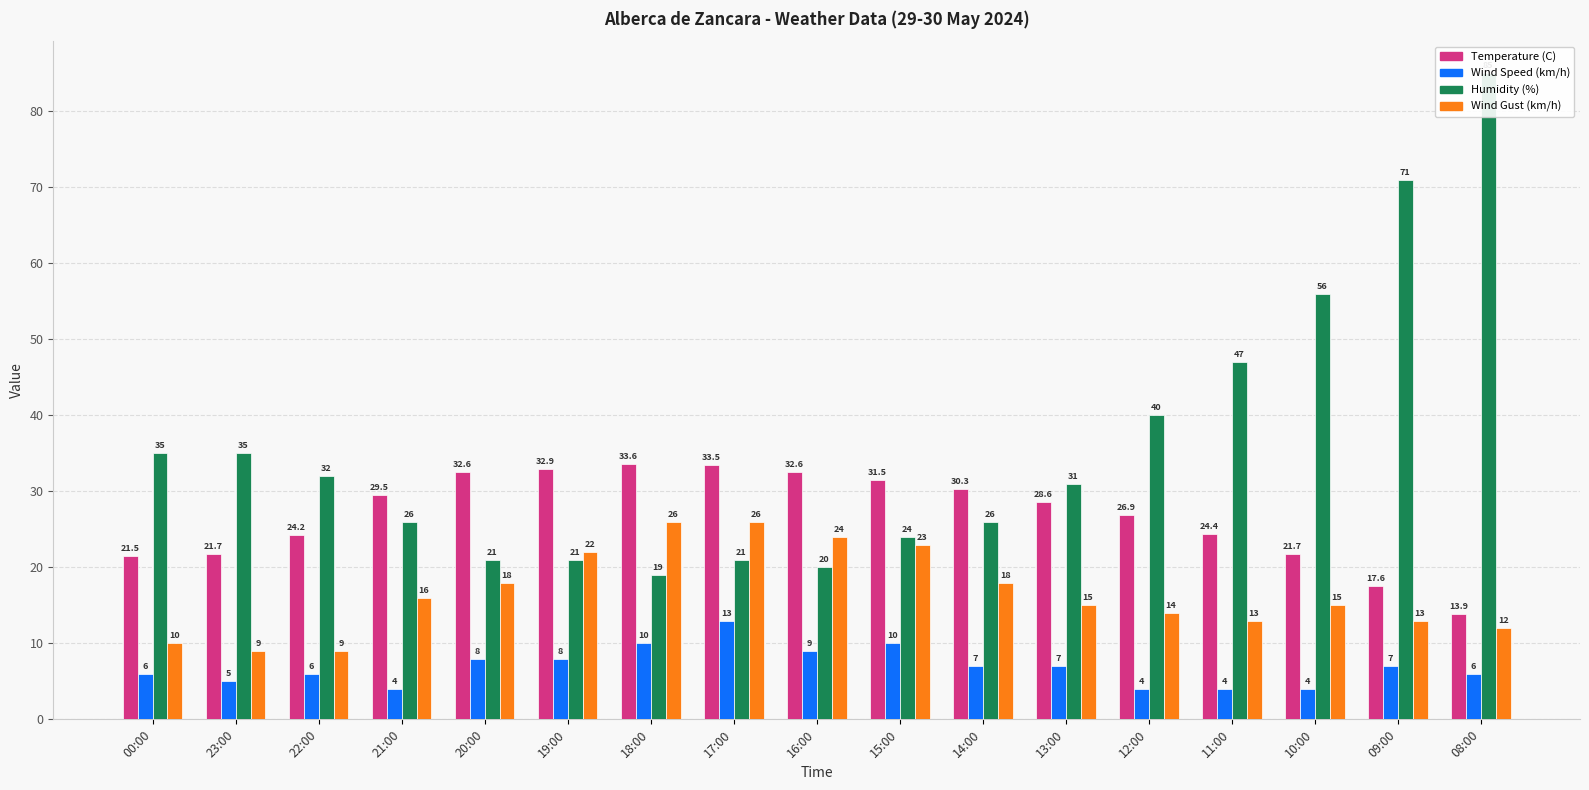

What are all the series names shown in the legend?

Temperature (C), Wind Speed (km/h), Humidity (%), Wind Gust (km/h)